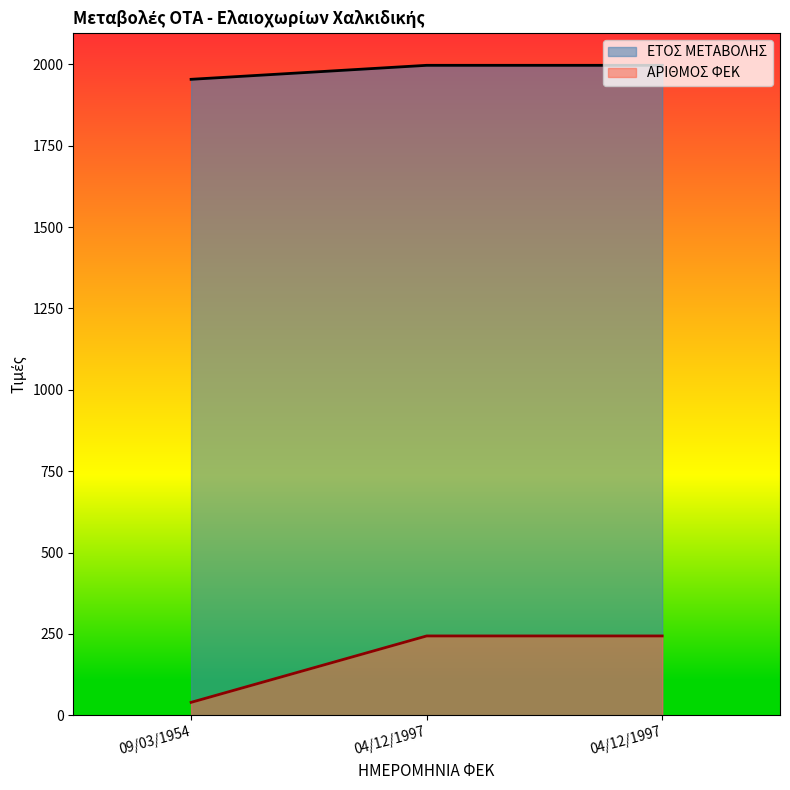

Which label corresponds to the smallest value in the chart?

09/03/1954